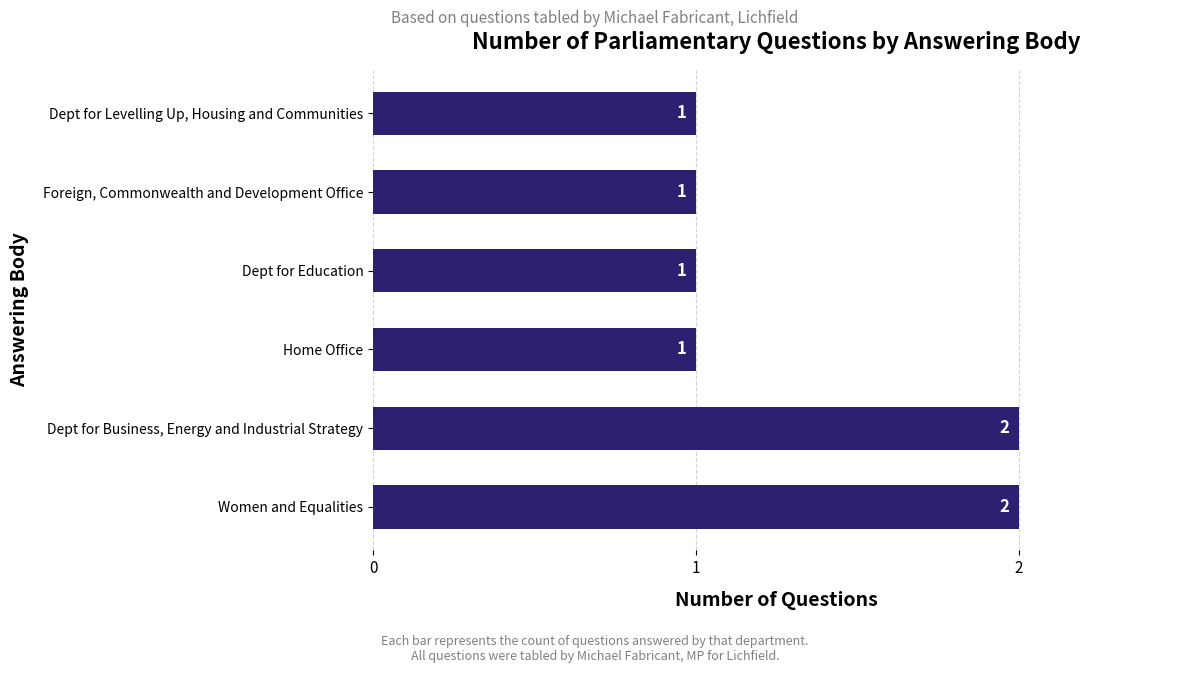

How many bars are there in total?

6